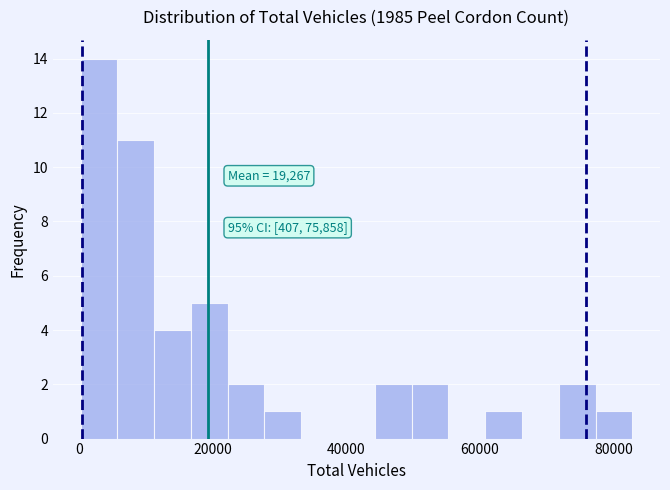

Read against the x-axis, roughly where is the centre of the tallest bar?

2000